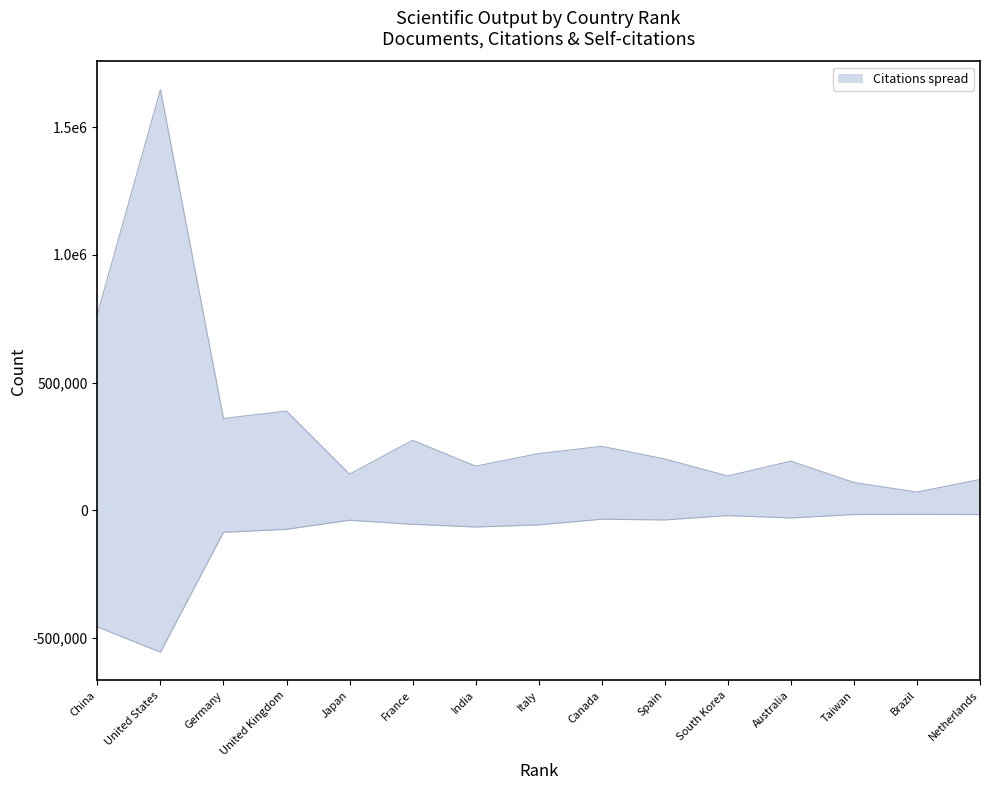

The value of Citations at South Korea is 92584. True or false?

False